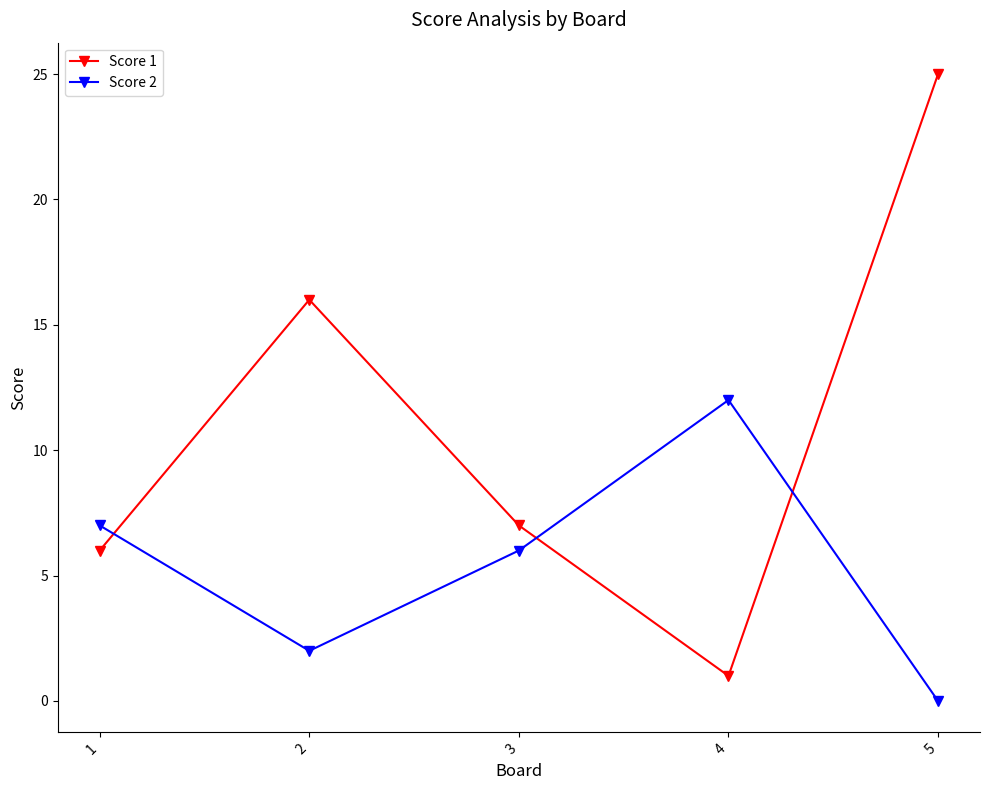

What is the value of the Score 1 point at the 4th from the left?

1